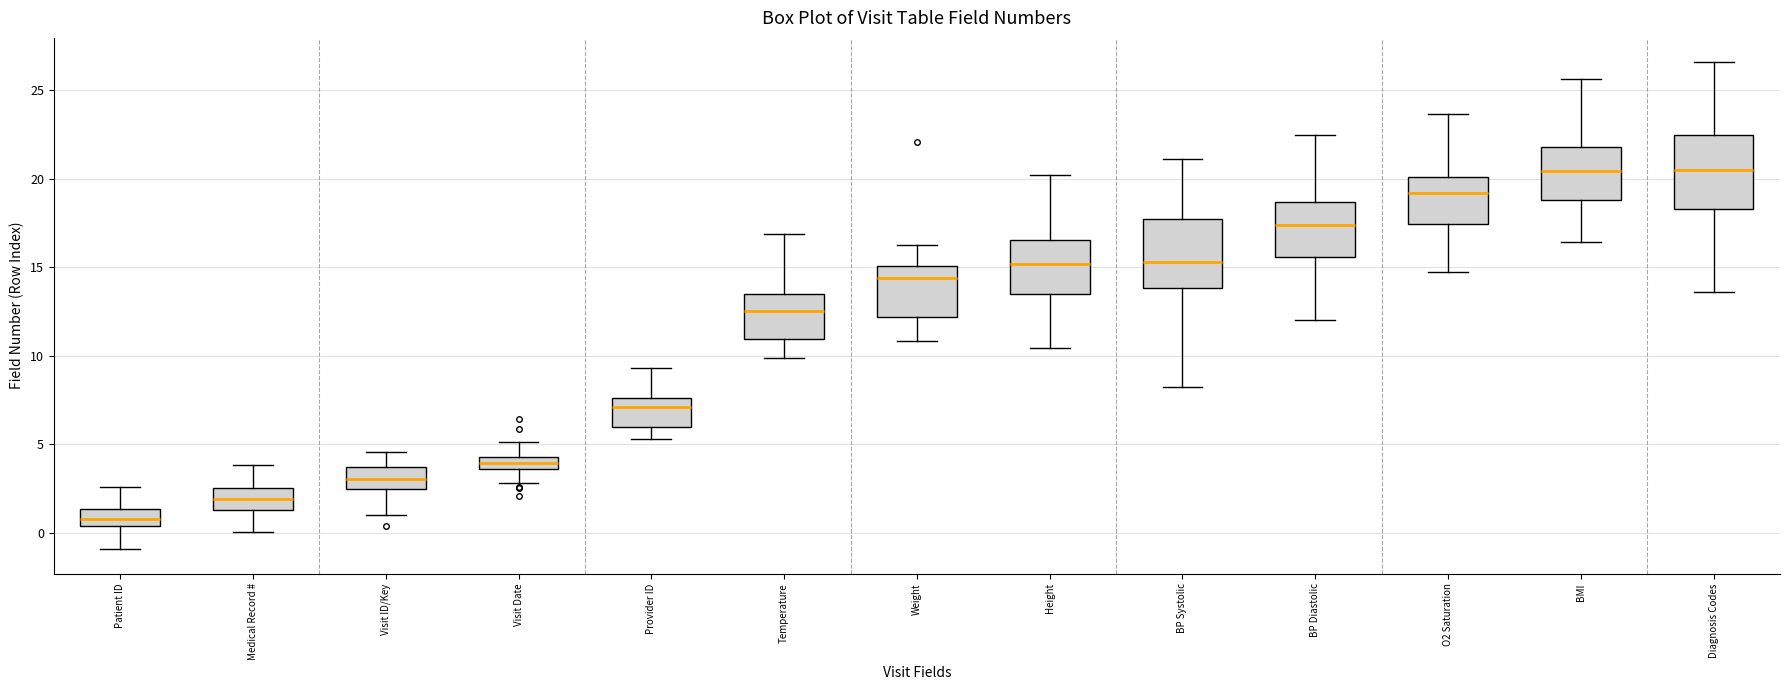

Which box has the lowest median line?

Patient ID